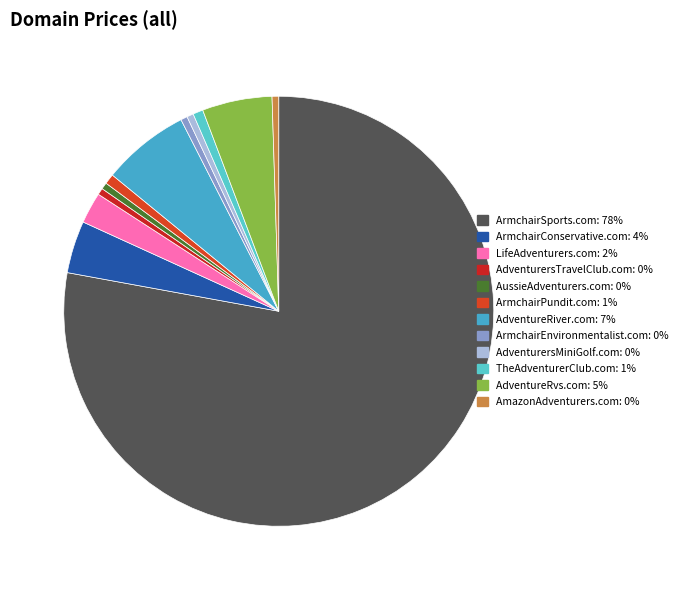

Count the number of slices in the pie.

12